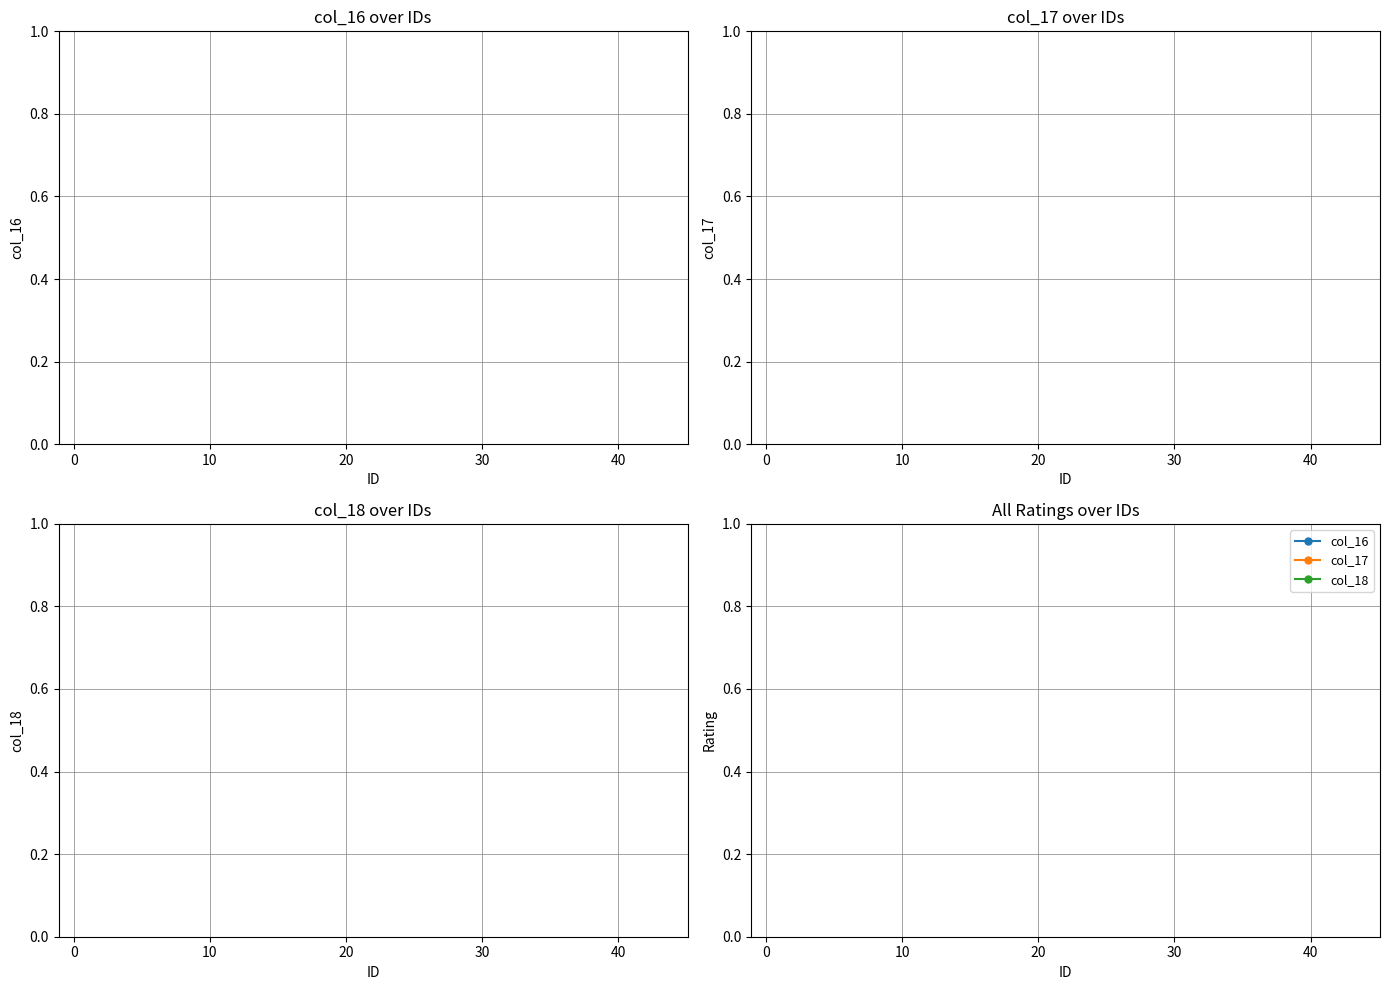

How many series are shown in this chart?

3